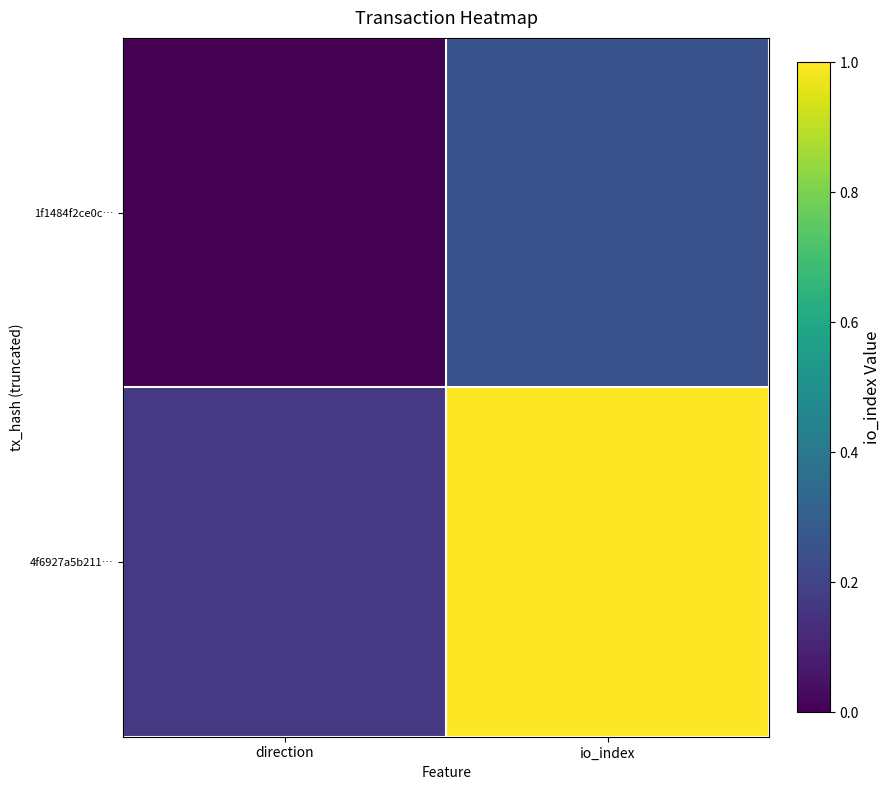

List the series in order of their peak value, highest first.

4f6927a5b211…, 1f1484f2ce0c…